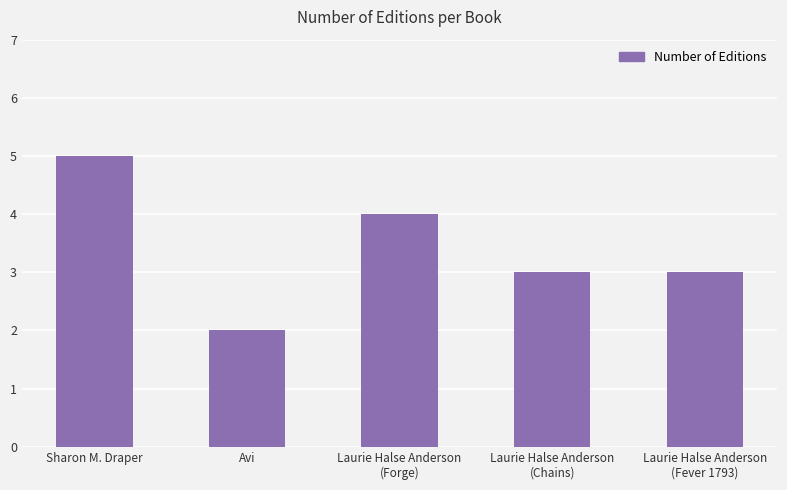

The chart shows a value of 6 at Laurie Halse Anderson
(Forge). True or false?

False